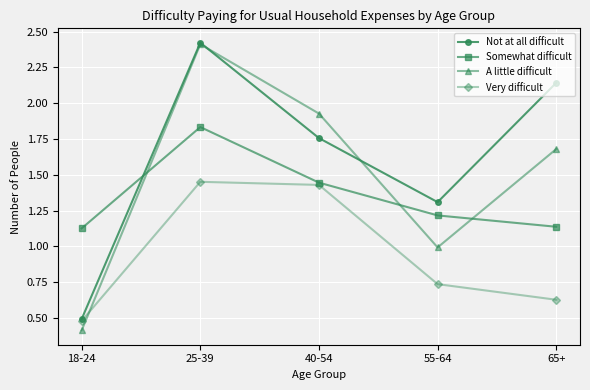

The A little difficult series shows 0.6 at 55-64. True or false?

False